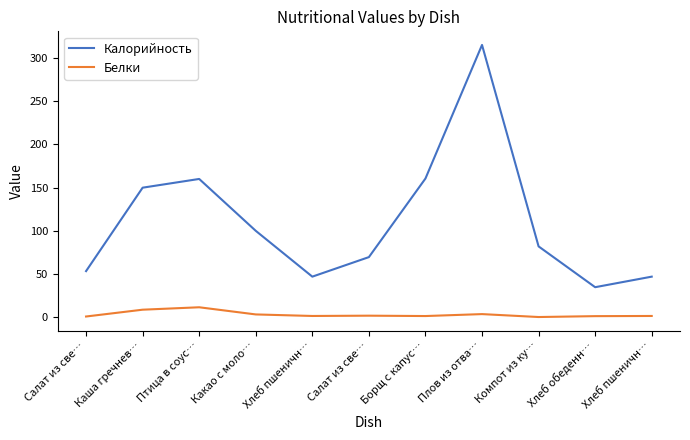

How many values in the Калорийность series are below 82?

5